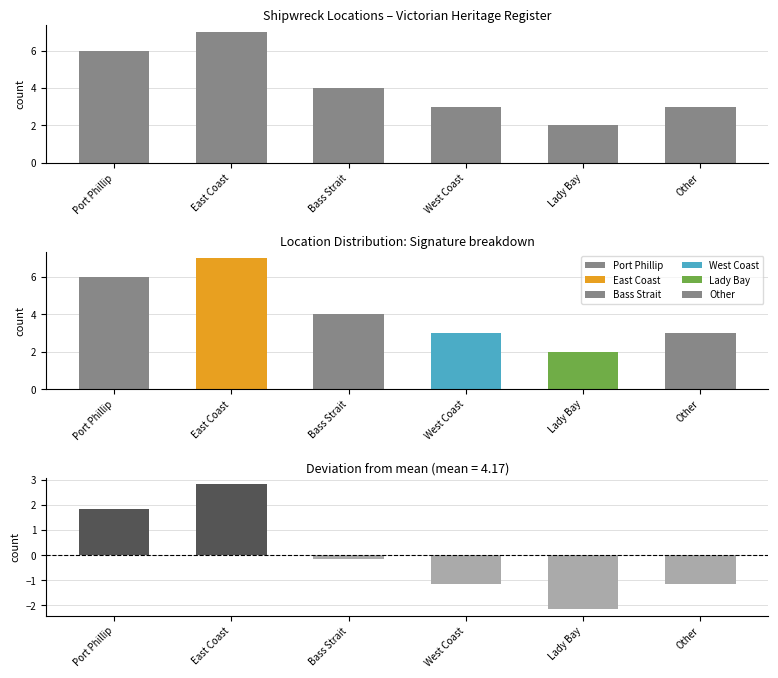

The chart shows a value of 2 at Lady Bay. True or false?

True